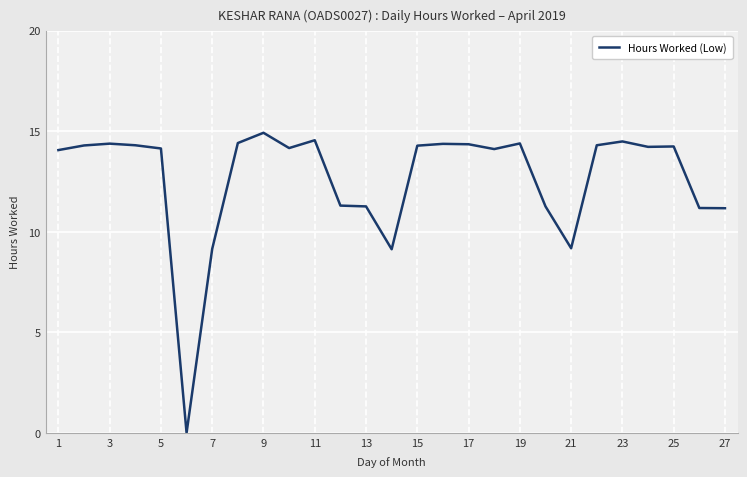

What is the greatest value displayed?

14.9